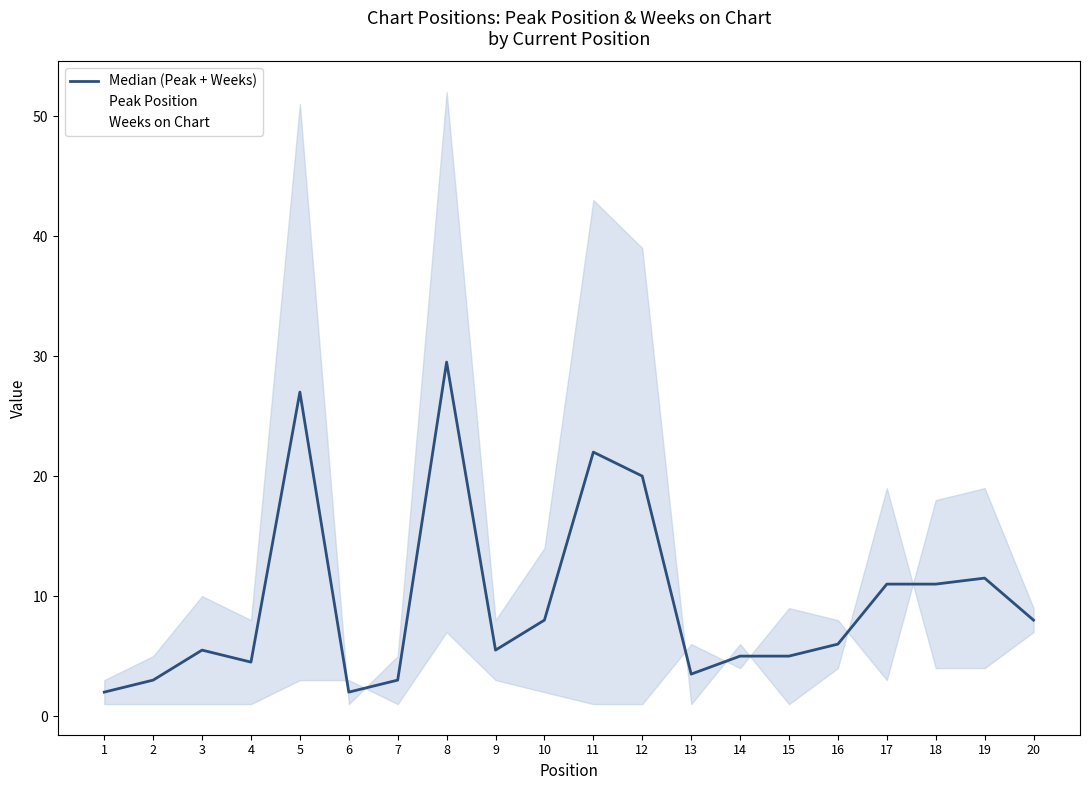

Which series ends up on top after the final intersection of Weeks on Chart and Peak Position?

Peak Position